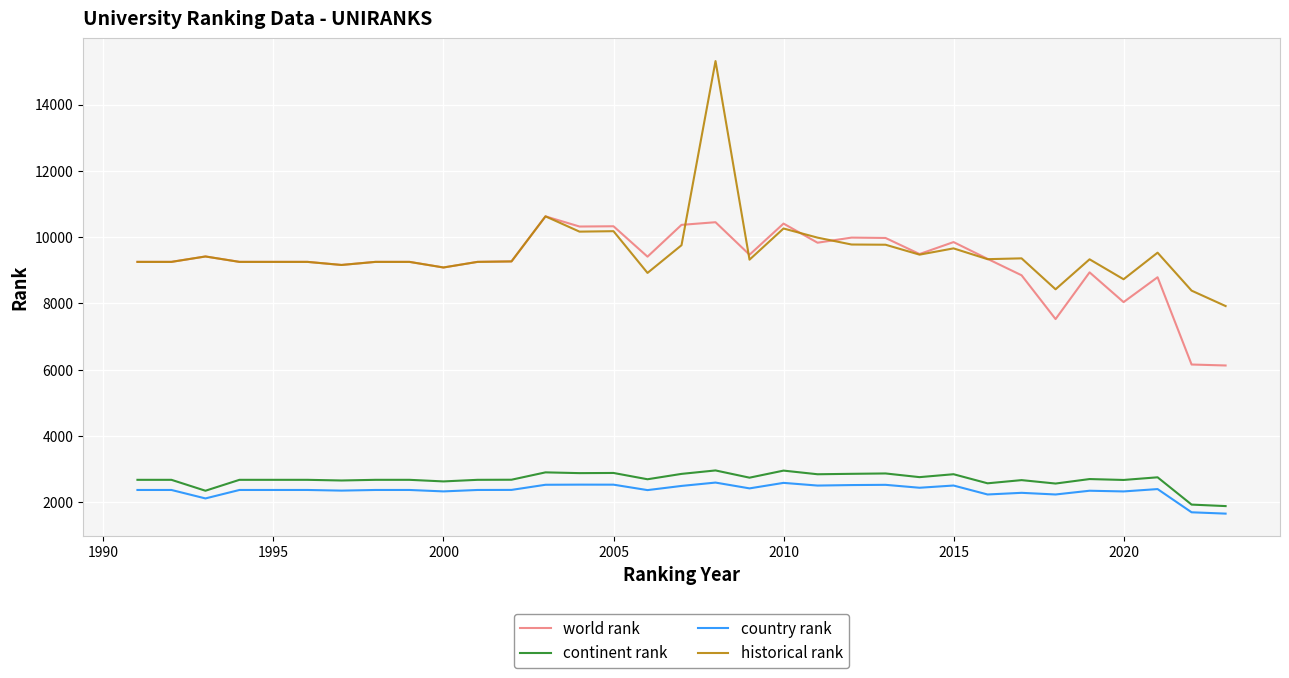

What is the minimum value for continent rank?

1891.0